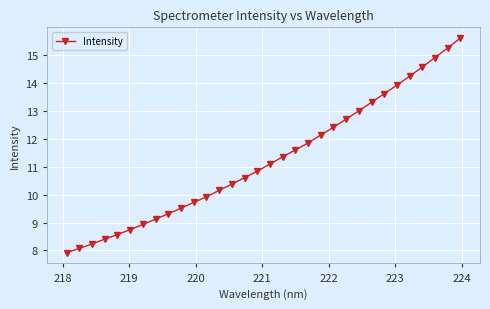

How many data points are less than 11?

16